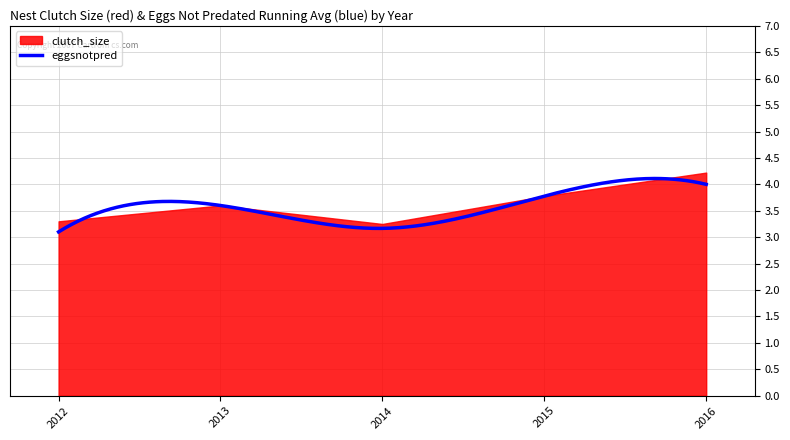

In clutch_size, how many points are higher than both neighbors (excluding endpoints)?

1